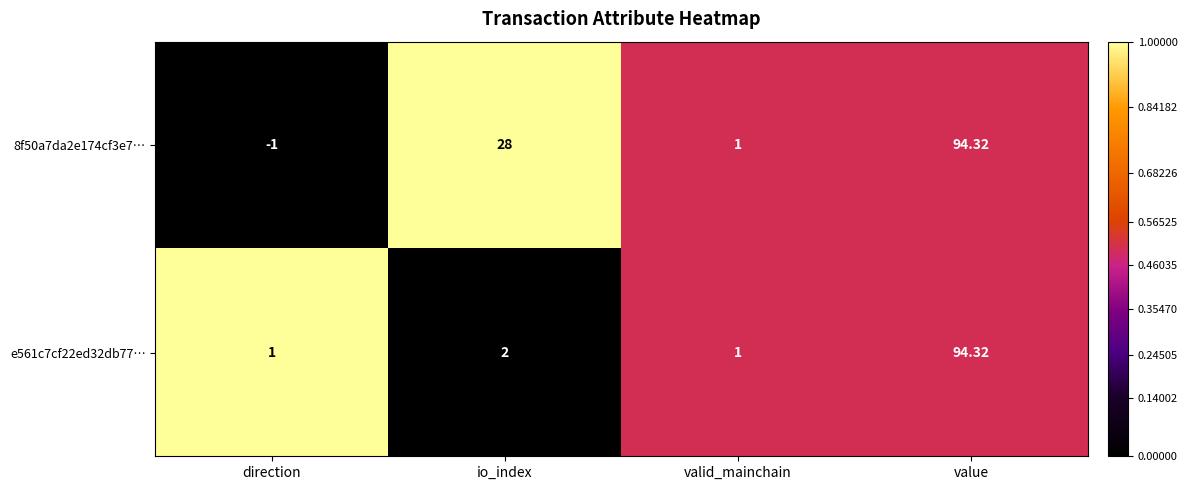

Rank the categories by 8f50a7da2e174cf3e7… value from highest to lowest.

value, io_index, valid_mainchain, direction